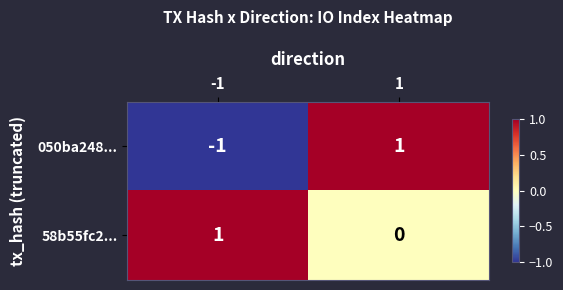

Reading left to right, what are all the values shown in this chart?

050ba248...: -1	1
58b55fc2...: 1	0